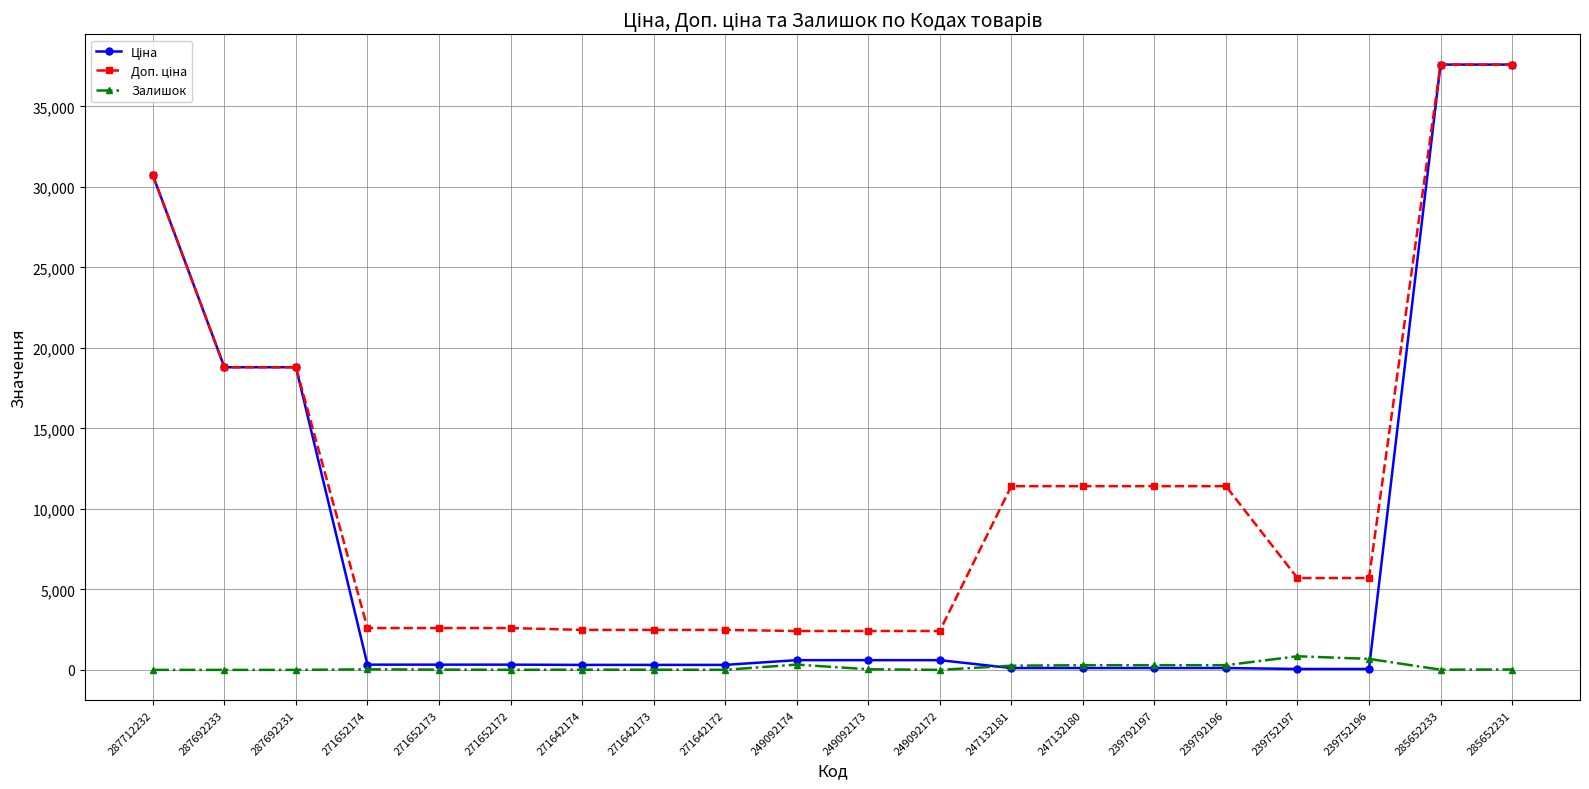

What is the total value across all series at 287692233?

37593.6